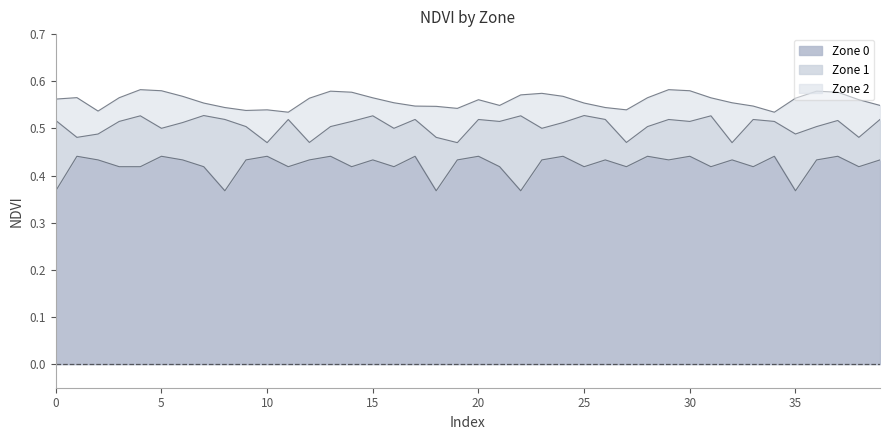

At which label does Zone 1 reach its minimum?

10